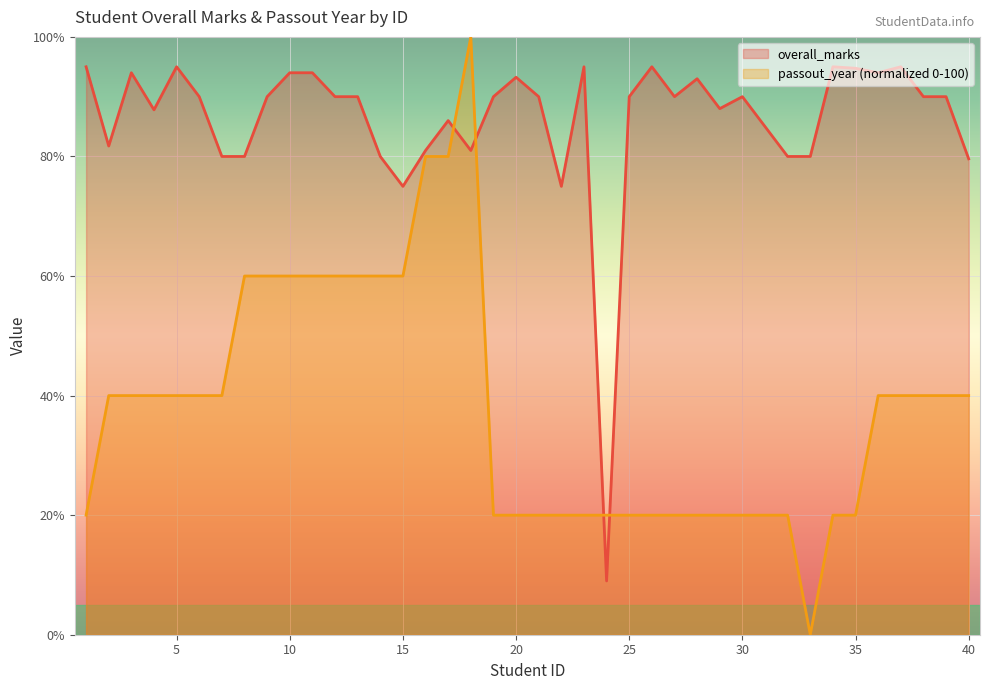

Which has a higher value, 26 or 25?

26